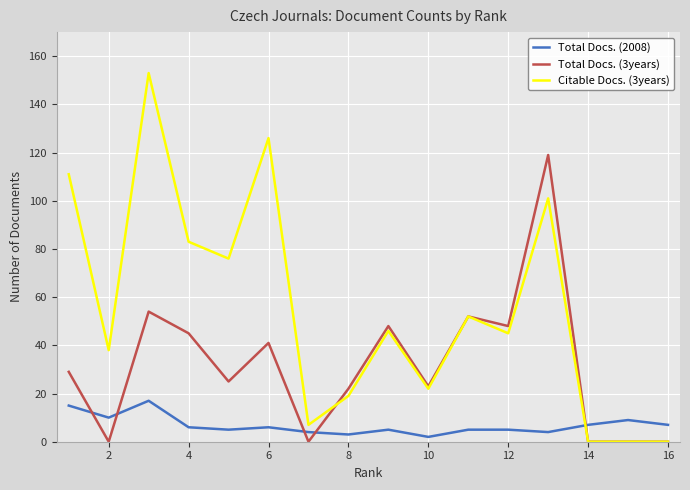

Rank the series by their maximum value, from lowest to highest.

Total Docs. (2008), Total Docs. (3years), Citable Docs. (3years)